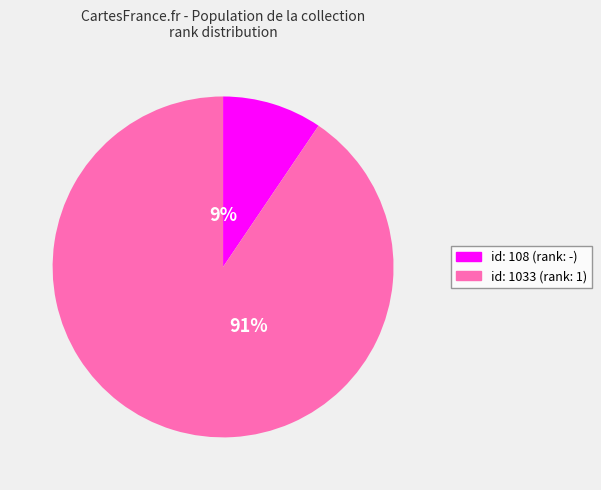

Which slice represents more than half of the pie?

id: 1033 (rank: 1)